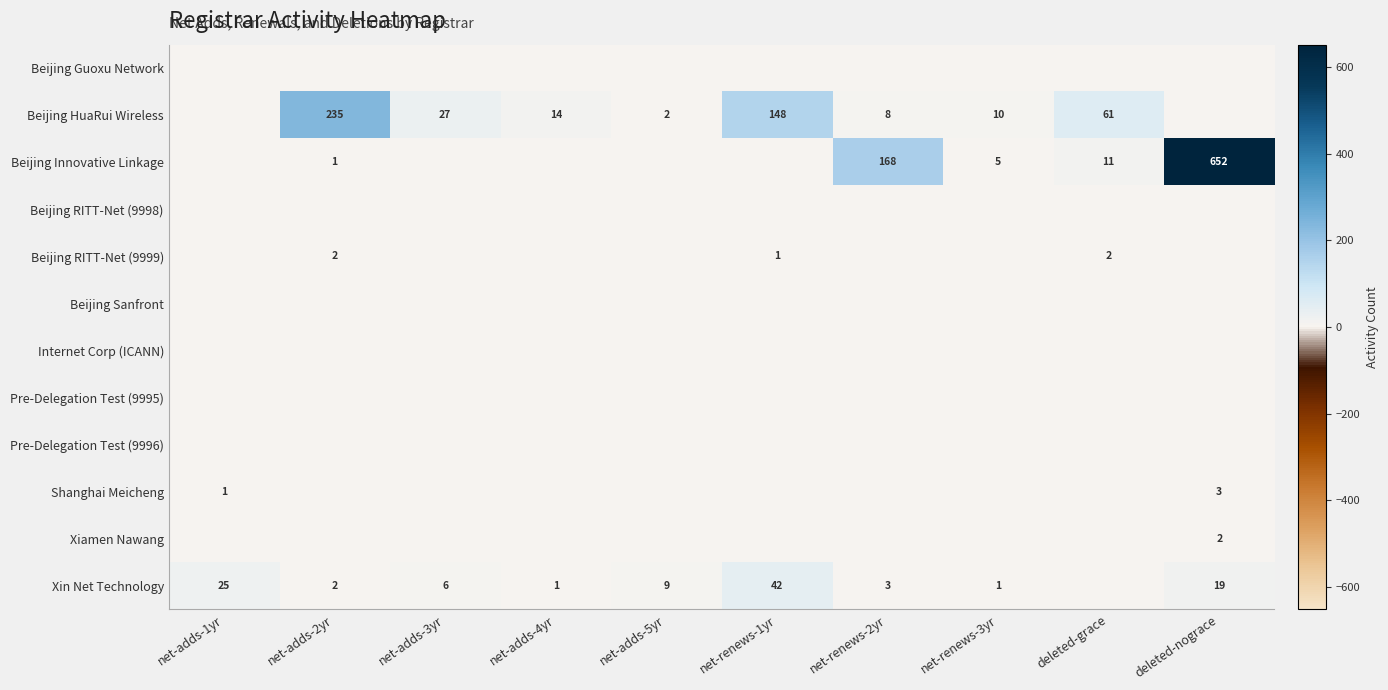

The value of Beijing Innovative Linkage at deleted-grace is 18. True or false?

False